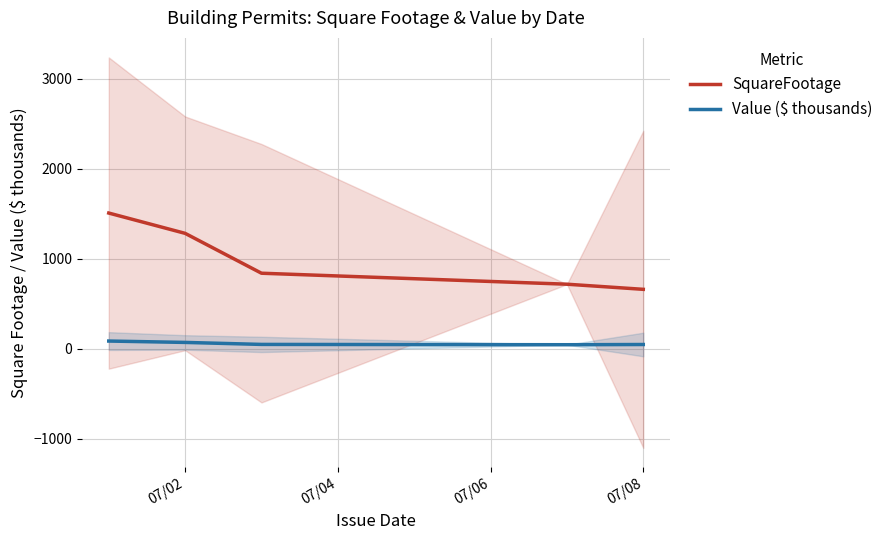

Is the value of Value ($ thousands) at 07/08 greater than the value of SquareFootage at 07/08?

No